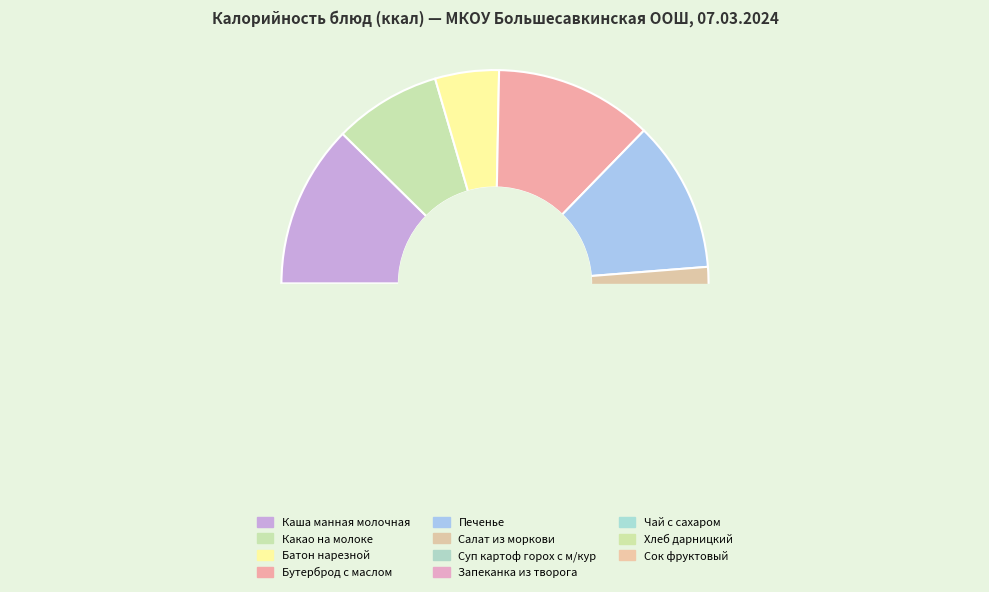

What is the change in value from Бутерброд с маслом to Запеканка из творога?

+21